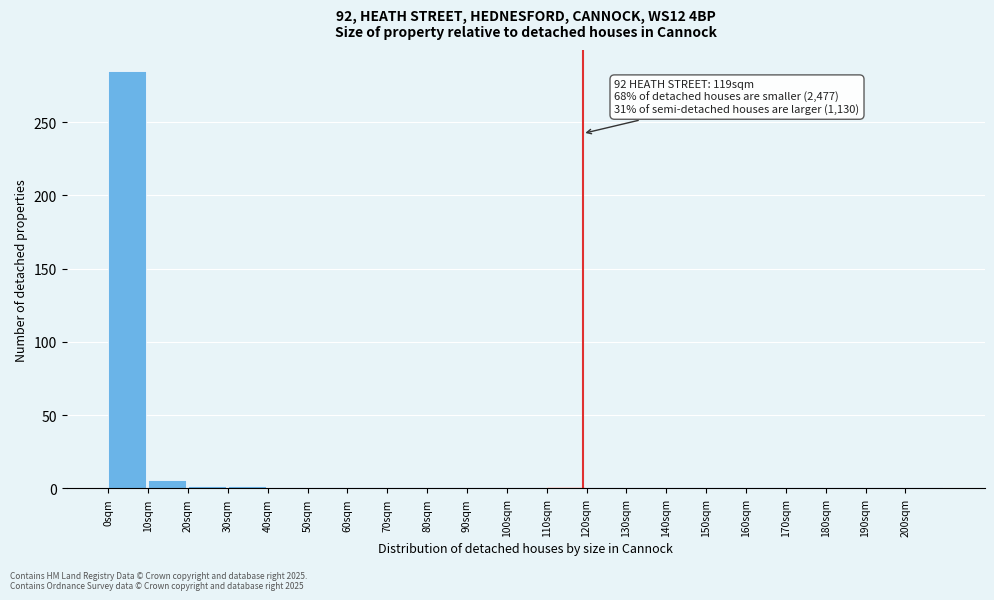

Over which range of the x-axis is the bar tallest?

0 to 10